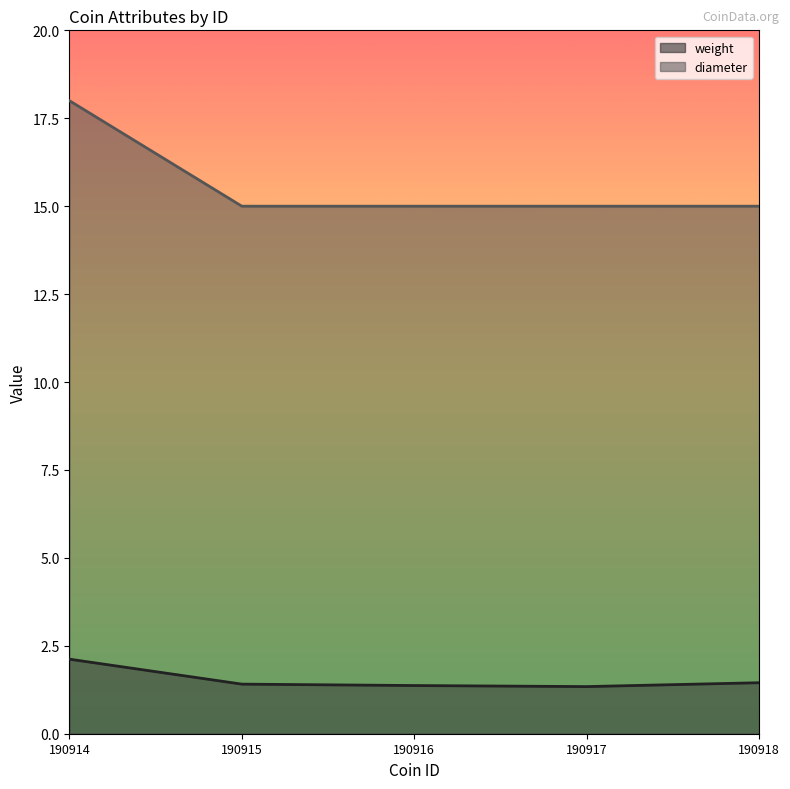

What is the value of the weight point at the 4th from the left?

1.3